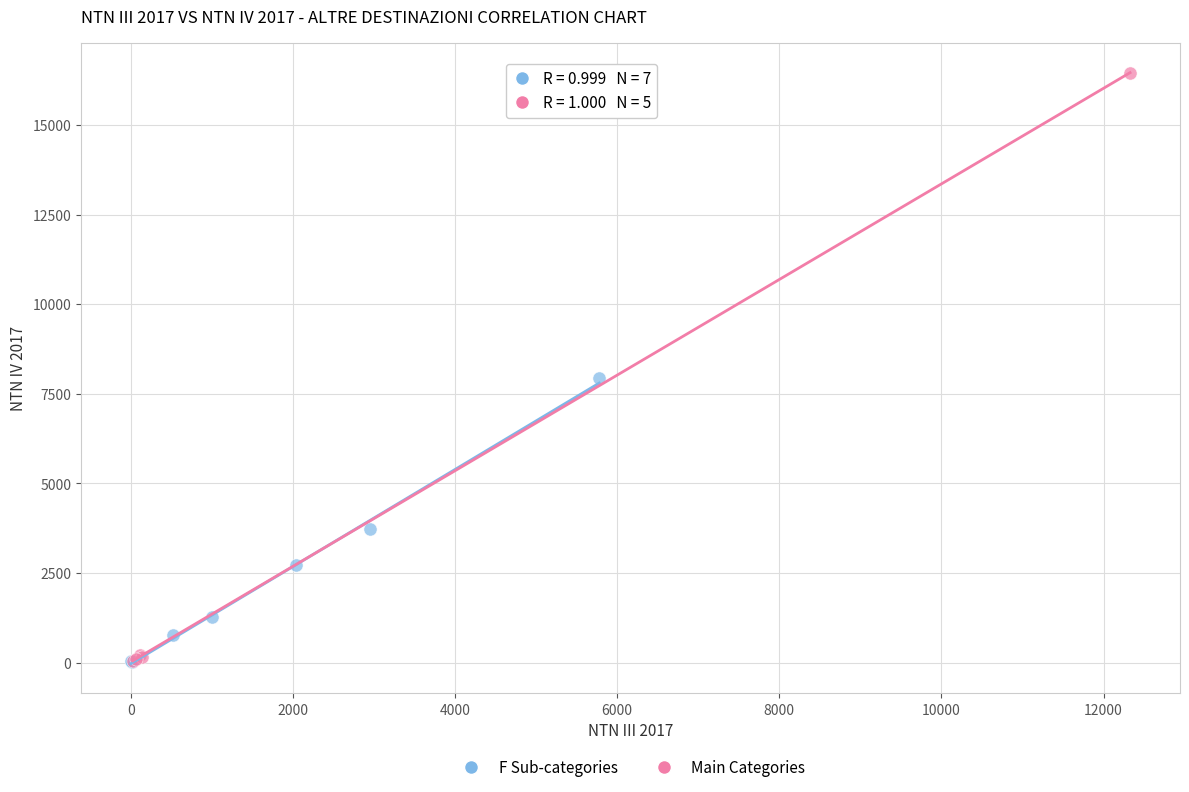

Which series contains the highest Y value?

Main Categories